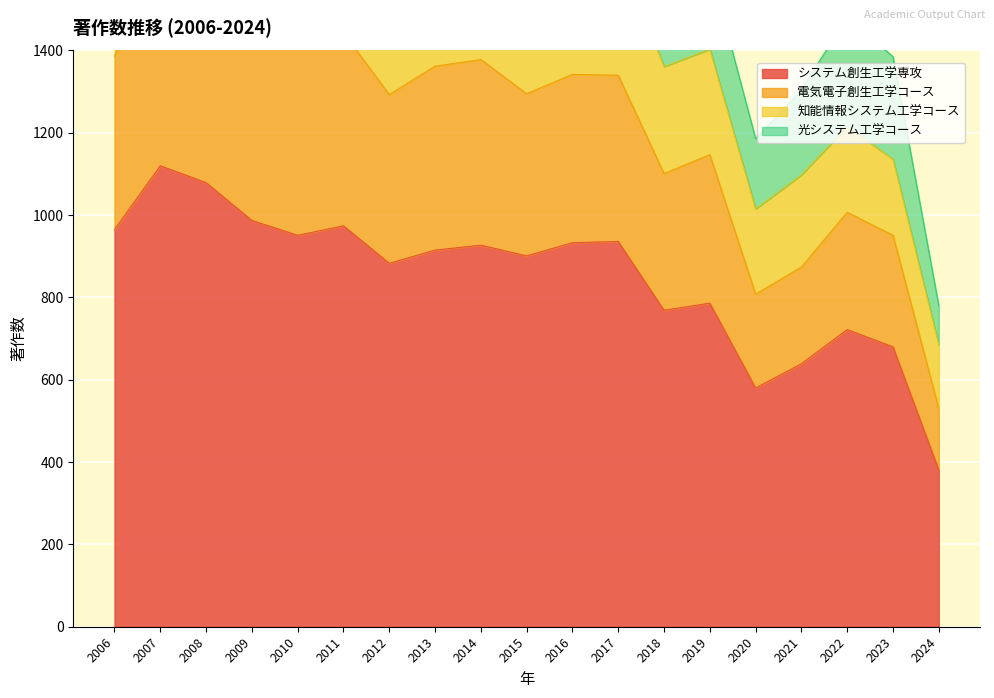

The value of システム創生工学専攻 at 2024 is 381. True or false?

True